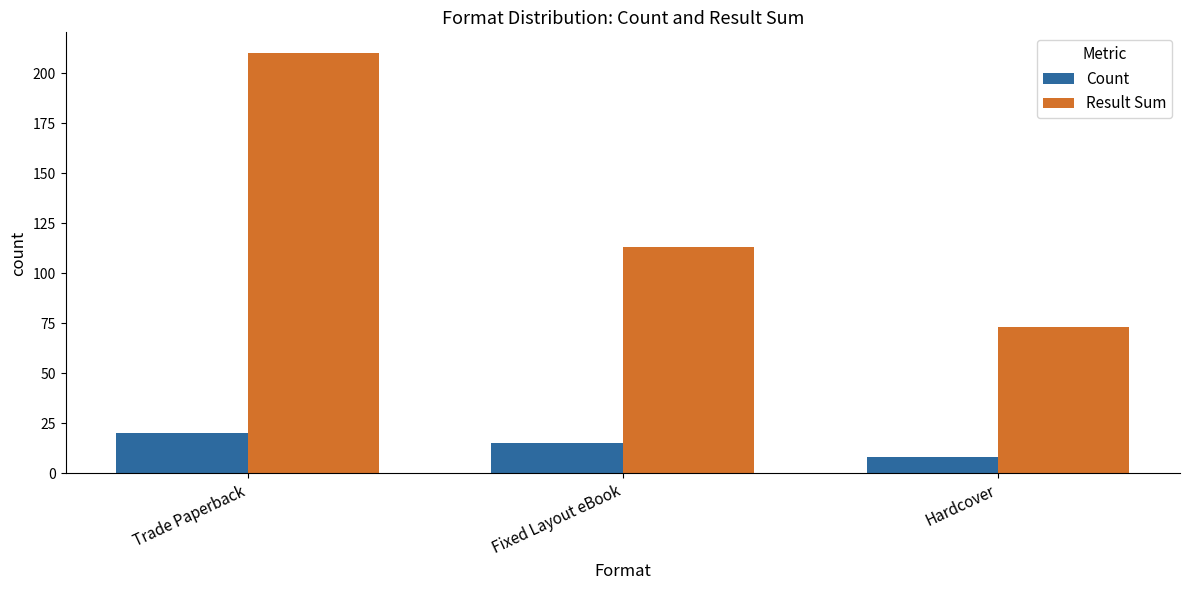

What is the label of the 2nd bar from the left?

Fixed Layout eBook